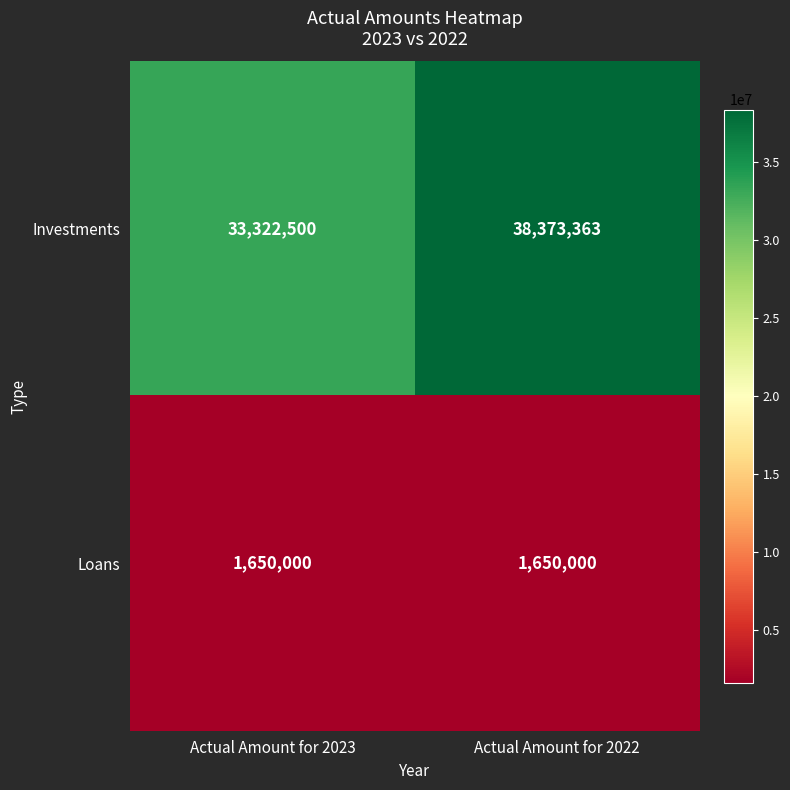

What is the total value across all series at Actual Amount for 2022?

40023363